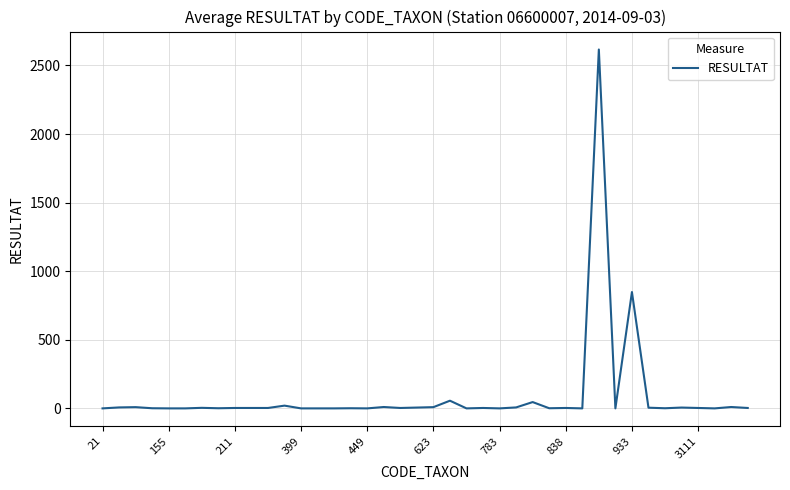

What is the difference between the maximum and minimum values?

2616